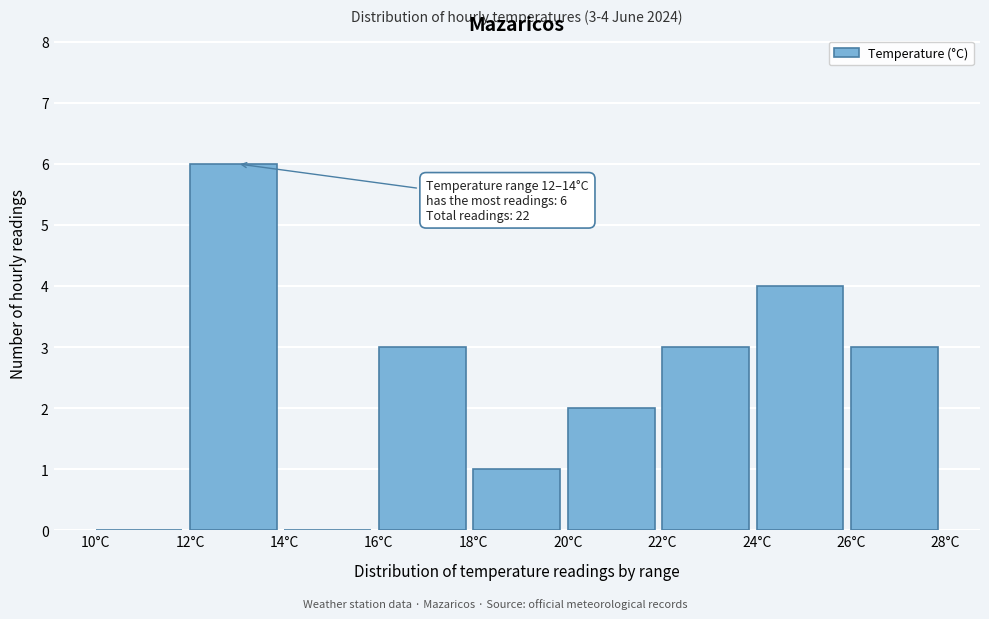

Over which range of the x-axis is the bar tallest?

12 to 14